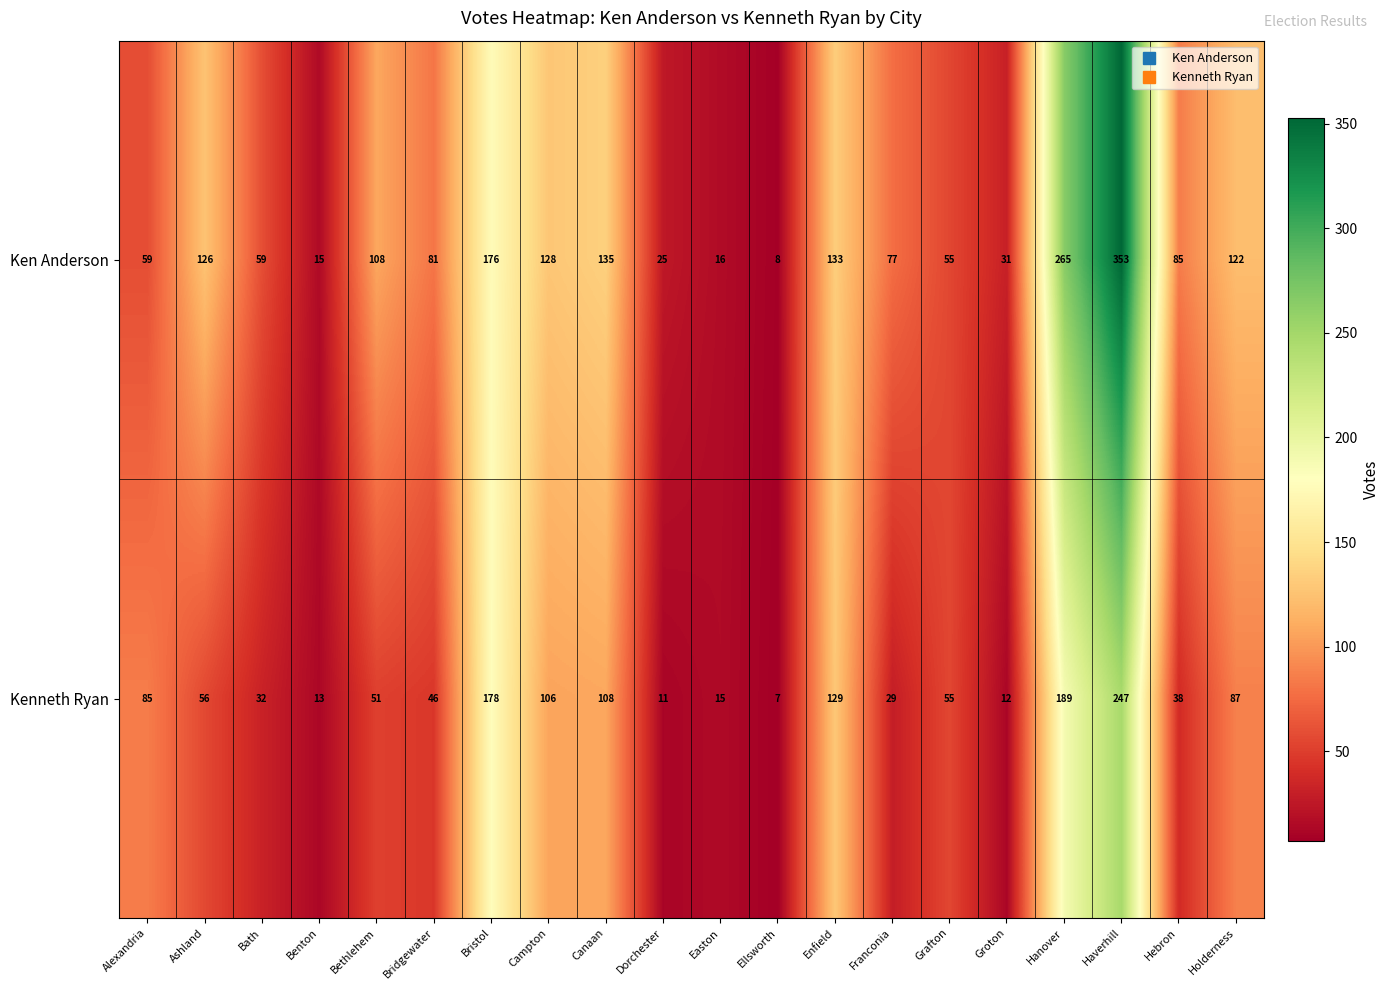

Which series changed the most between Canaan and Enfield?

Kenneth Ryan